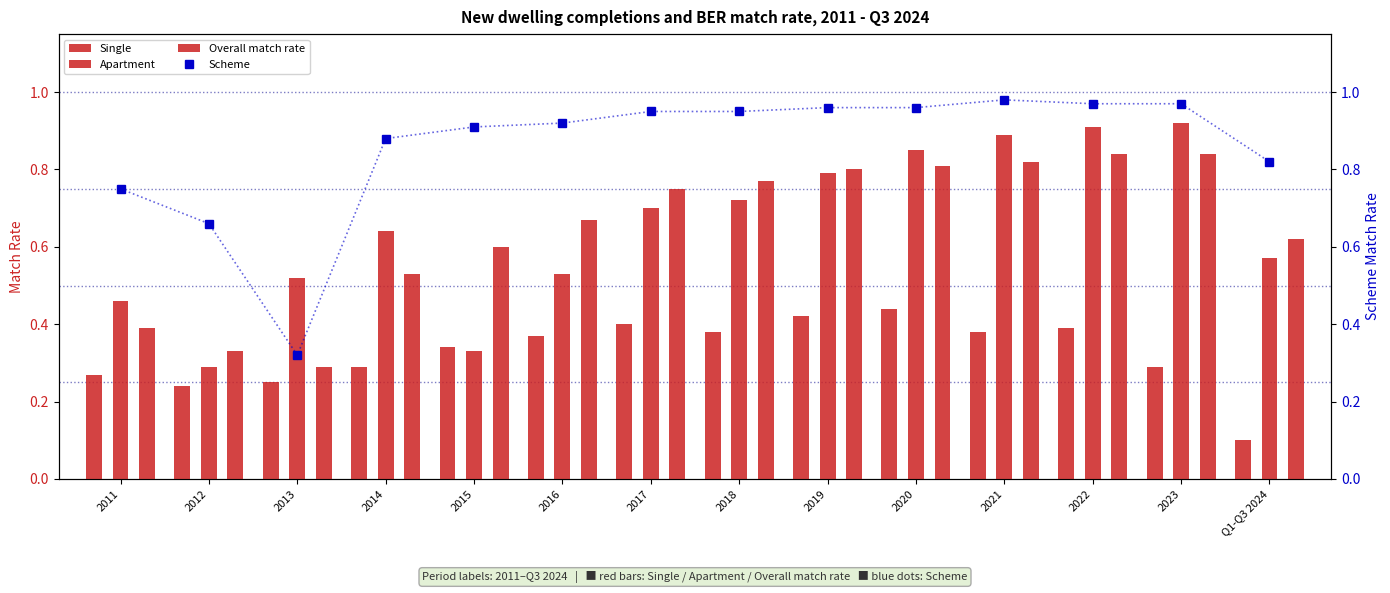

Reading left to right, extract all data points from this chart.

Single: 2011=0.3	2012=0.2	2013=0.2	2014=0.3	2015=0.3	2016=0.4	2017=0.4	2018=0.4	2019=0.4	2020=0.4	2021=0.4	2022=0.4	2023=0.3	Q1-Q3 2024=0.1
Apartment: 2011=0.5	2012=0.3	2013=0.5	2014=0.6	2015=0.3	2016=0.5	2017=0.7	2018=0.7	2019=0.8	2020=0.8	2021=0.9	2022=0.9	2023=0.9	Q1-Q3 2024=0.6
Overall match rate: 2011=0.4	2012=0.3	2013=0.3	2014=0.5	2015=0.6	2016=0.7	2017=0.8	2018=0.8	2019=0.8	2020=0.8	2021=0.8	2022=0.8	2023=0.8	Q1-Q3 2024=0.6
Scheme: 2011=0.8	2012=0.7	2013=0.3	2014=0.9	2015=0.9	2016=0.9	2017=0.9	2018=0.9	2019=1.0	2020=1.0	2021=1.0	2022=1.0	2023=1.0	Q1-Q3 2024=0.8